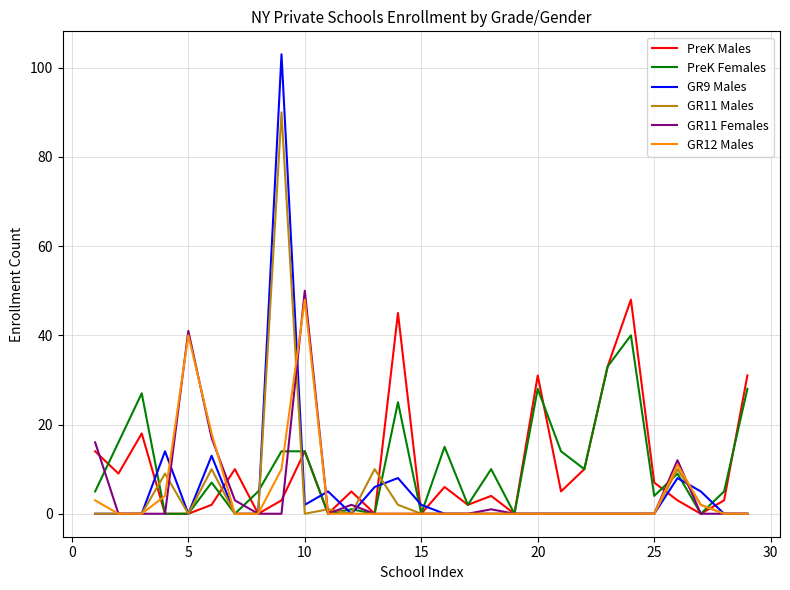

Which series has the largest range (max minus min)?

GR9 Males